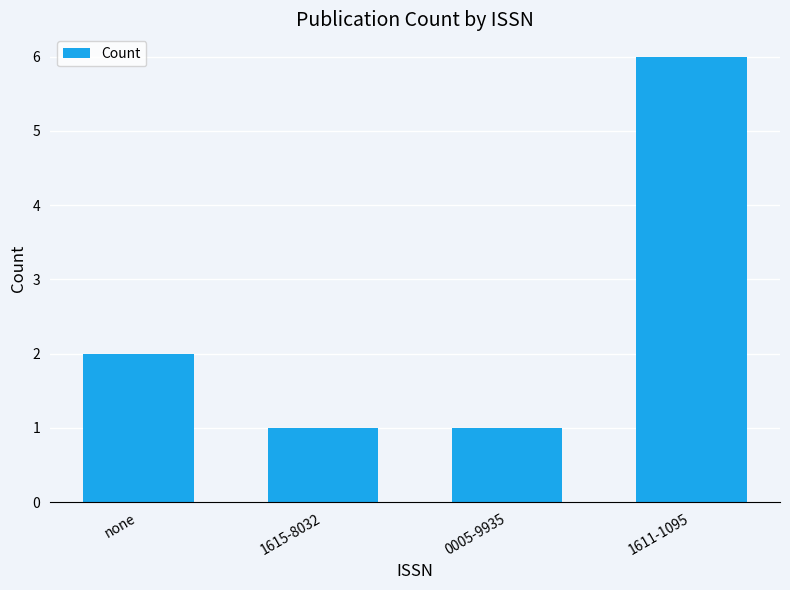

What is the difference between the maximum and minimum values?

5